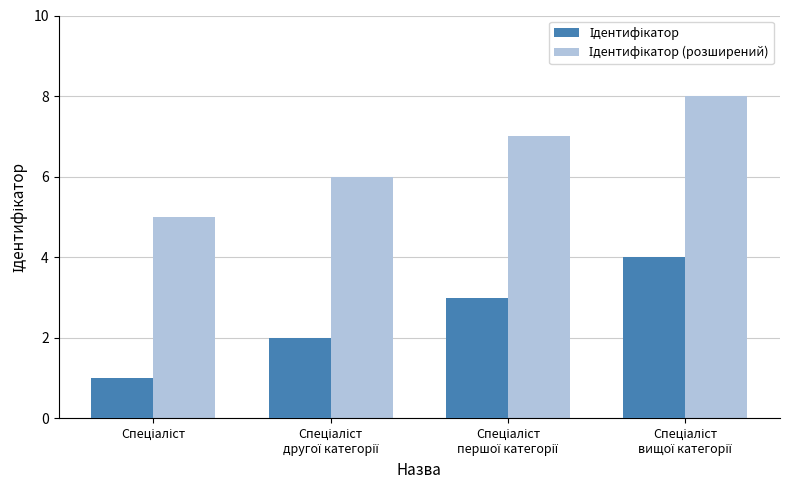

Are the bars horizontal?

No